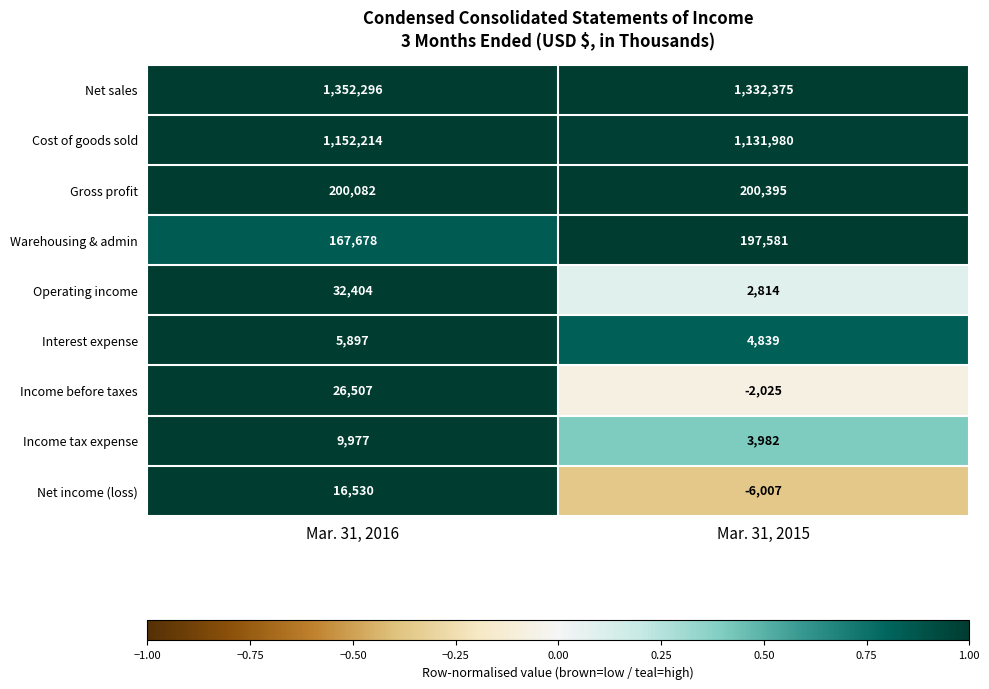

Reading left to right, extract all data points from this chart.

Net sales: Mar. 31, 2016=1352296	Mar. 31, 2015=1332375
Cost of goods sold: Mar. 31, 2016=1152214	Mar. 31, 2015=1131980
Gross profit: Mar. 31, 2016=200082	Mar. 31, 2015=200395
Warehousing & admin: Mar. 31, 2016=167678	Mar. 31, 2015=197581
Operating income: Mar. 31, 2016=32404	Mar. 31, 2015=2814
Interest expense: Mar. 31, 2016=5897	Mar. 31, 2015=4839
Income before taxes: Mar. 31, 2016=26507	Mar. 31, 2015=-2025
Income tax expense: Mar. 31, 2016=9977	Mar. 31, 2015=3982
Net income (loss): Mar. 31, 2016=16530	Mar. 31, 2015=-6007